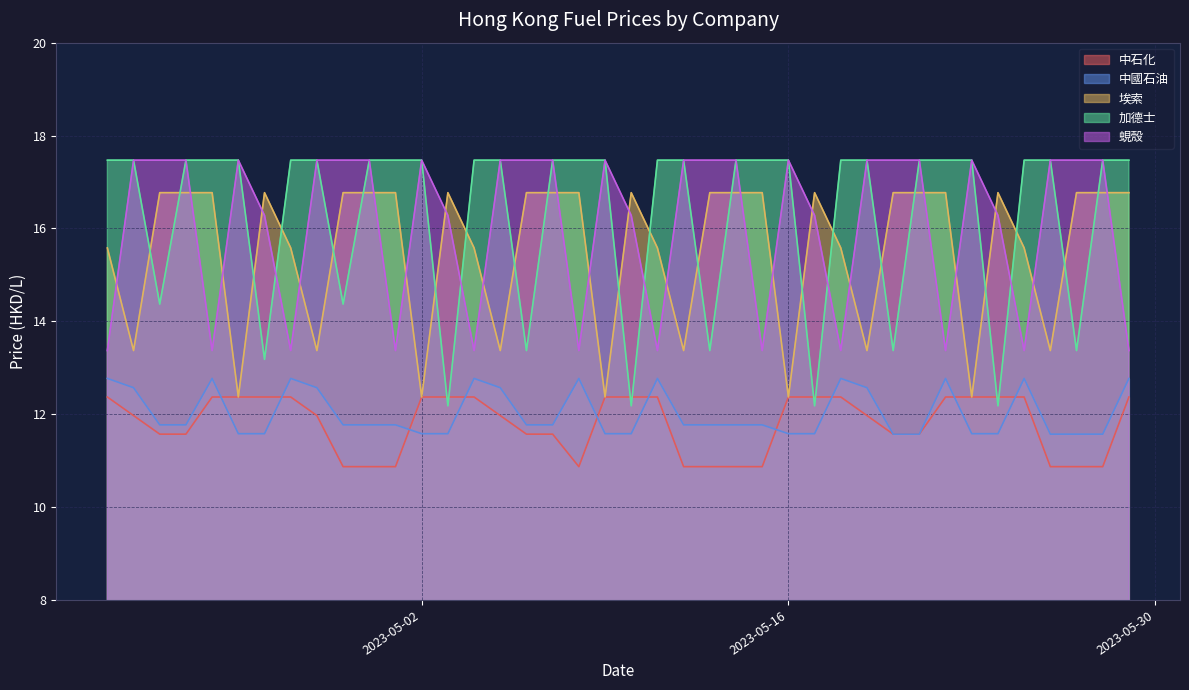

What is the sum of all 蜆殼 values?

643.6